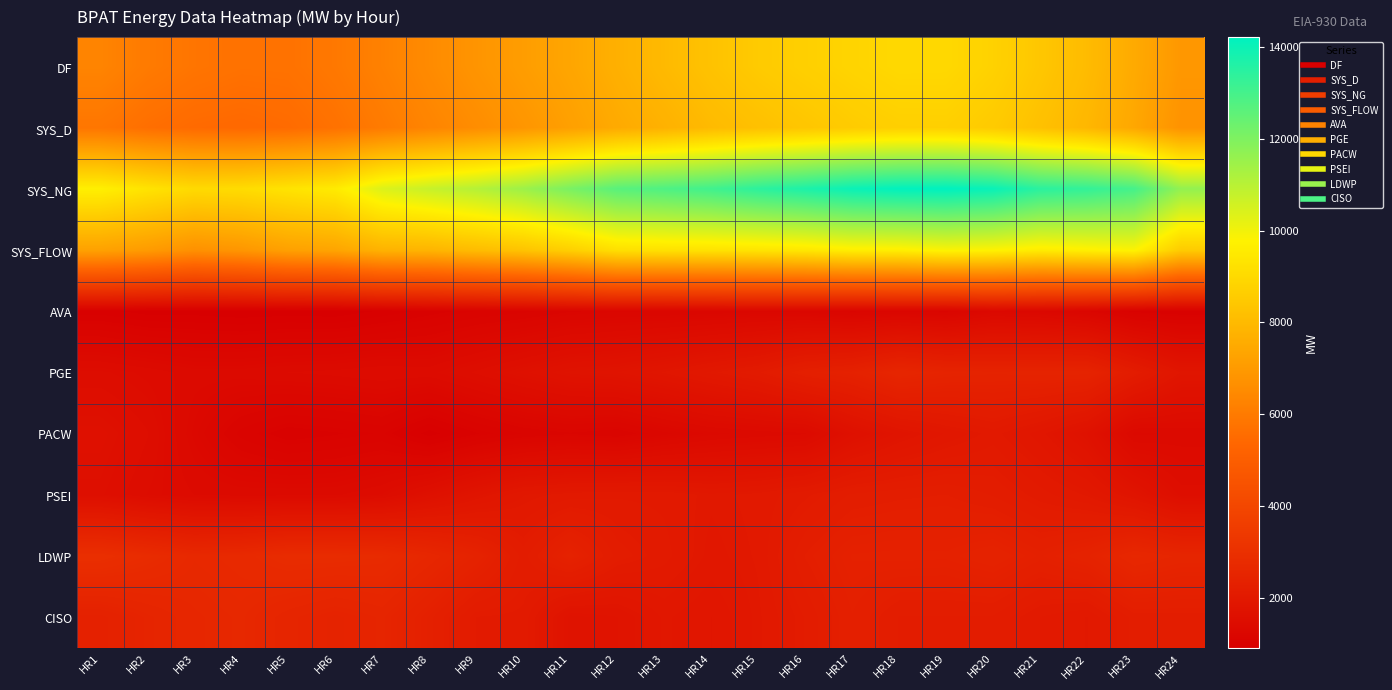

Reading right to left, transcribe all the data shown in this chart.

DF: HR24=6909	HR23=7505	HR22=8042	HR21=8405	HR20=8754	HR19=8961	HR18=8969	HR17=8837	HR16=8691	HR15=8521	HR14=8278	HR13=7997	HR12=7692	HR11=7365	HR10=7094	HR9=6820	HR8=6518	HR7=6210	HR6=5930	HR5=5734	HR4=5720	HR3=5817	HR2=6004	HR1=6302
SYS_D: HR24=6758	HR23=7410	HR22=7904	HR21=8215	HR20=8525	HR19=8698	HR18=8690	HR17=8562	HR16=8381	HR15=8206	HR14=8017	HR13=7737	HR12=7507	HR11=7173	HR10=6858	HR9=6582	HR8=6310	HR7=6014	HR6=5718	HR5=5505	HR4=5431	HR3=5482	HR2=5627	HR1=5856
SYS_NG: HR24=11640	HR23=12984	HR22=13310	HR21=13459	HR20=14035	HR19=14216	HR18=14177	HR17=14017	HR16=13700	HR15=13424	HR14=13074	HR13=12832	HR12=12656	HR11=12081	HR10=11468	HR9=11057	HR8=10746	HR7=10379	HR6=9543	HR5=9310	HR4=9074	HR3=9015	HR2=9314	HR1=9690
SYS_FLOW: HR24=8558	HR23=9826	HR22=9710	HR21=9591	HR20=9795	HR19=9866	HR18=9684	HR17=9665	HR16=9454	HR15=9363	HR14=9298	HR13=9261	HR12=9205	HR11=8705	HR10=8321	HR9=8084	HR8=7840	HR7=7777	HR6=7339	HR5=7208	HR4=6881	HR3=6704	HR2=7038	HR1=7235
AVA: HR24=1002	HR23=1031	HR22=1191	HR21=1265	HR20=1300	HR19=1172	HR18=1203	HR17=1175	HR16=1235	HR15=1245	HR14=1225	HR13=1212	HR12=1200	HR11=1174	HR10=1115	HR9=1080	HR8=1024	HR7=959	HR6=902	HR5=913	HR4=896	HR3=919	HR2=917	HR1=972
PGE: HR24=1852	HR23=2146	HR22=2456	HR21=2459	HR20=2443	HR19=2470	HR18=2564	HR17=2371	HR16=2283	HR15=2082	HR14=1976	HR13=1865	HR12=1781	HR11=1741	HR10=1640	HR9=1532	HR8=1425	HR7=1441	HR6=1410	HR5=1392	HR4=1364	HR3=1362	HR2=1427	HR1=1480
PACW: HR24=1346	HR23=1323	HR22=1698	HR21=1878	HR20=2013	HR19=1917	HR18=1799	HR17=1640	HR16=1382	HR15=1356	HR14=1323	HR13=1244	HR12=1136	HR11=1175	HR10=1133	HR9=1045	HR8=918	HR7=1085	HR6=1044	HR5=1011	HR4=1110	HR3=1300	HR2=1526	HR1=1644
PSEI: HR24=1554	HR23=1797	HR22=1980	HR21=2064	HR20=2165	HR19=2224	HR18=2209	HR17=2179	HR16=2080	HR15=2006	HR14=1972	HR13=2027	HR12=2033	HR11=2014	HR10=1959	HR9=1814	HR8=1636	HR7=1448	HR6=1380	HR5=1375	HR4=1370	HR3=1390	HR2=1466	HR1=1582
LDWP: HR24=2547	HR23=2632	HR22=2424	HR21=2320	HR20=2424	HR19=2363	HR18=2370	HR17=2358	HR16=2227	HR15=1996	HR14=1944	HR13=2061	HR12=2149	HR11=2403	HR10=2148	HR9=2424	HR8=2606	HR7=2775	HR6=2807	HR5=2814	HR4=2714	HR3=2671	HR2=2813	HR1=2945
CISO: HR24=2197	HR23=2194	HR22=1986	HR21=2039	HR20=2164	HR19=2166	HR18=2167	HR17=2297	HR16=2123	HR15=1978	HR14=1858	HR13=1921	HR12=1778	HR11=1735	HR10=2078	HR9=2090	HR8=2318	HR7=2519	HR6=2443	HR5=2527	HR4=2648	HR3=2603	HR2=2493	HR1=2356